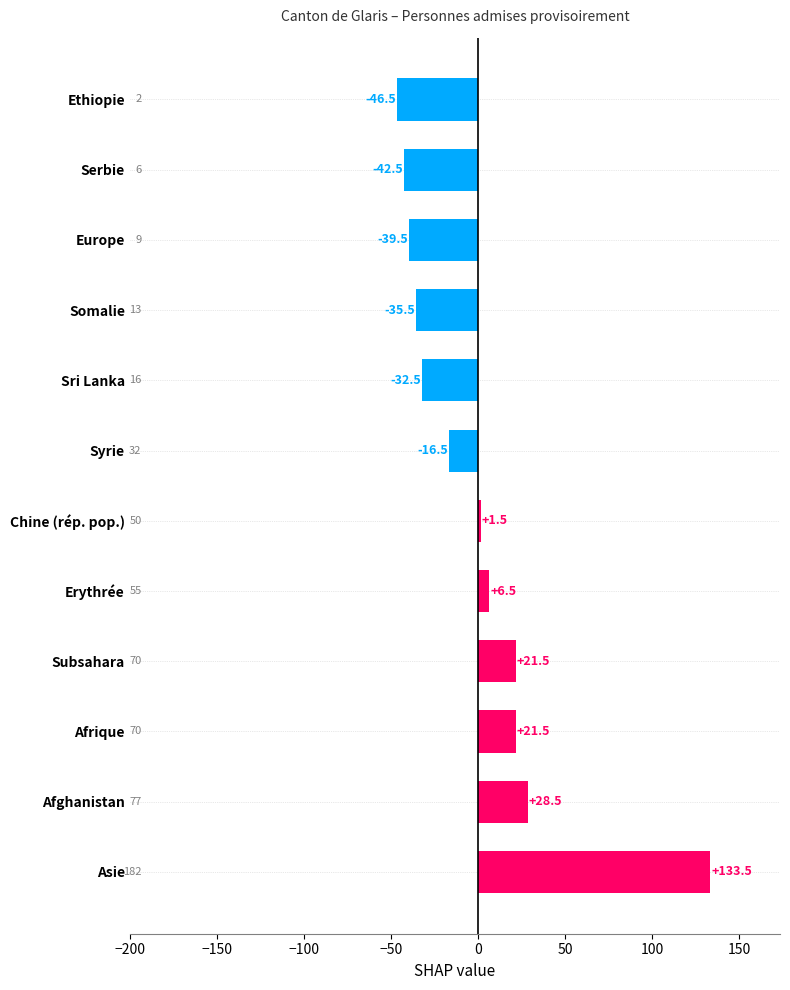

What is the maximum value shown in the chart?

133.5